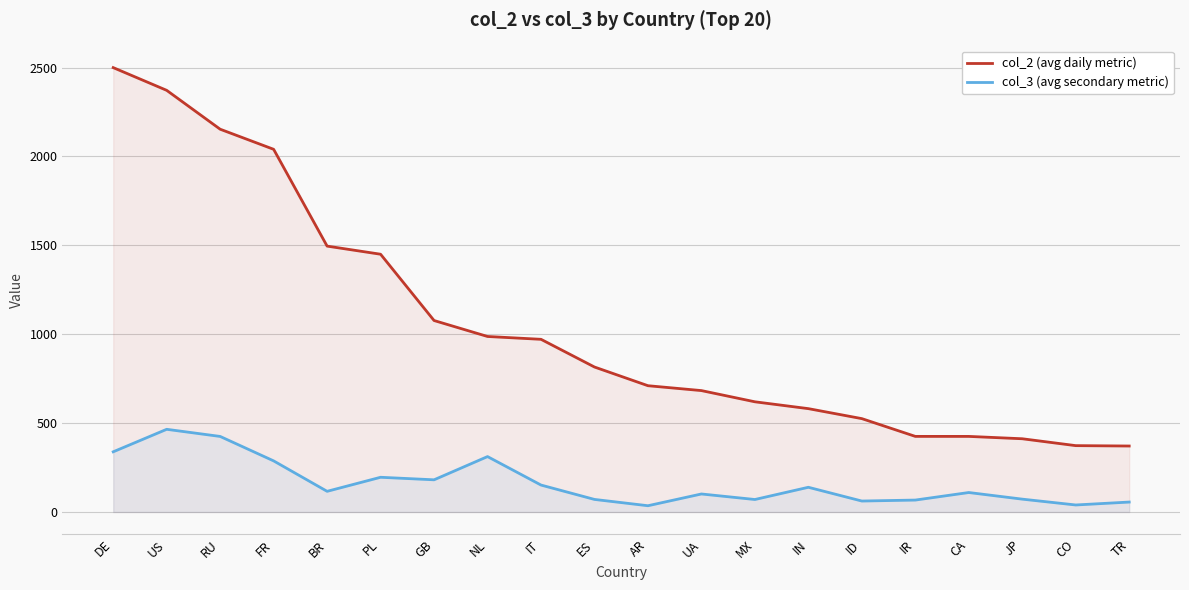

Where does the col_2 (avg daily metric) series first go above 815?

DE